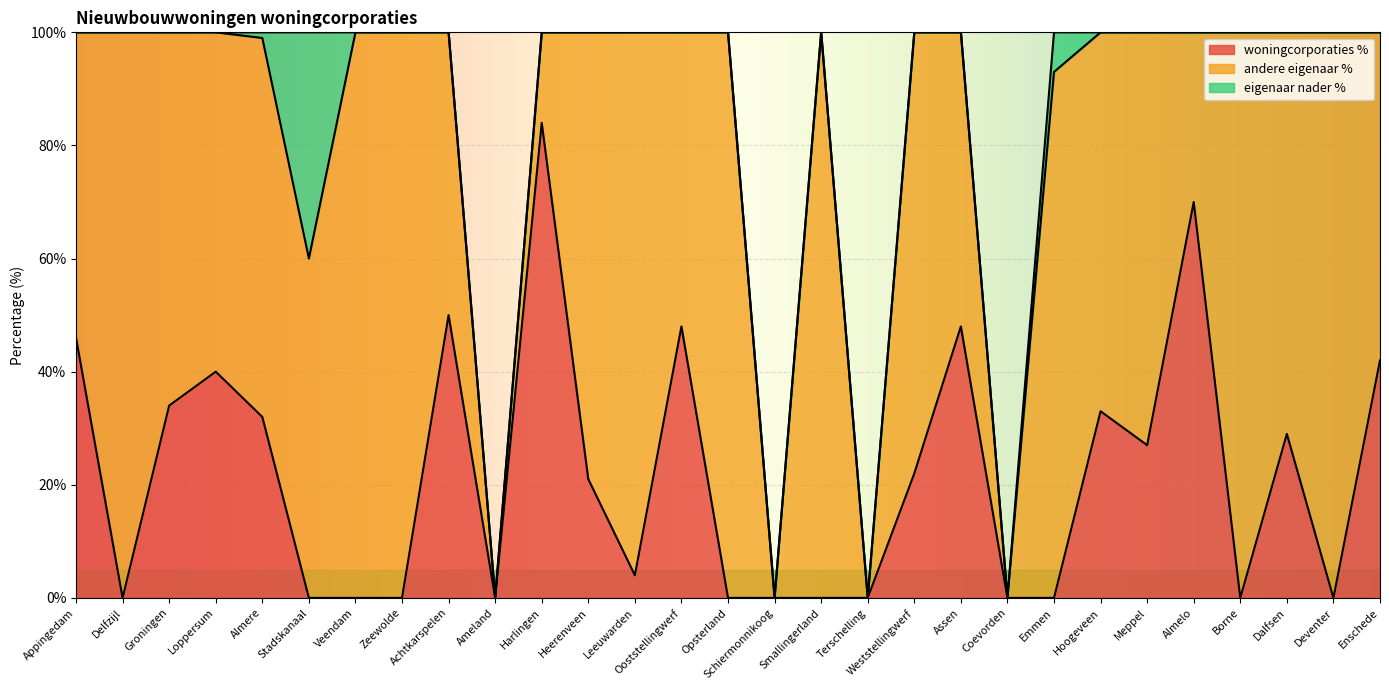

What position from the left is Appingedam?

1